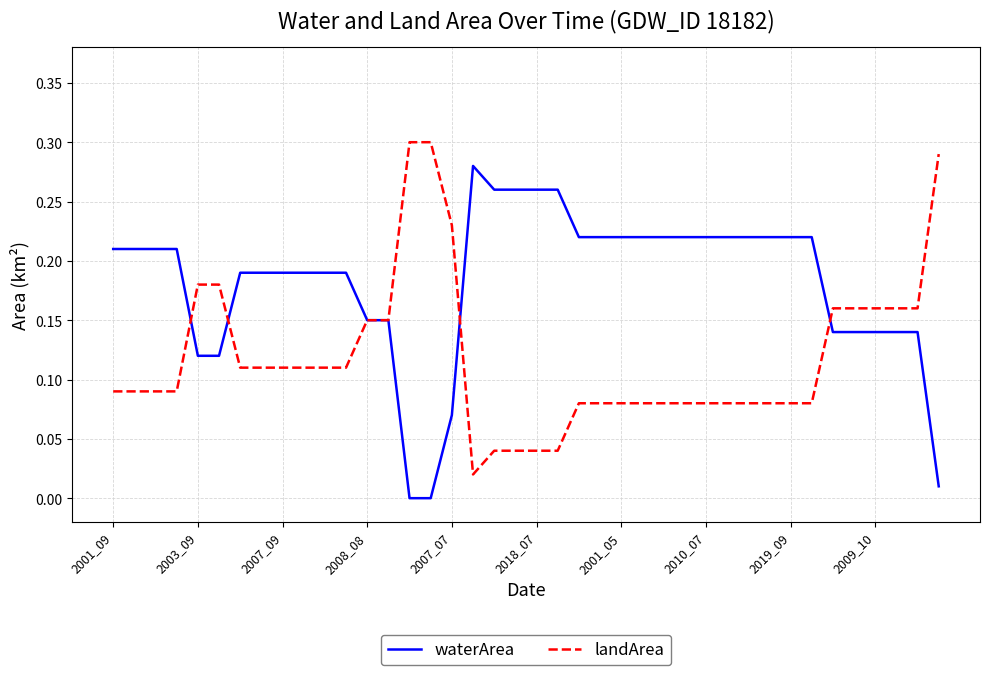

List the series in order of their overall mean, lowest first.

landArea, waterArea